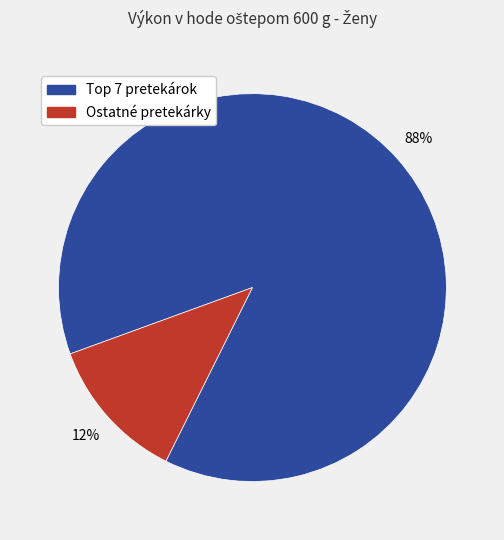

Is there any slice that represents more than half of the pie?

Yes